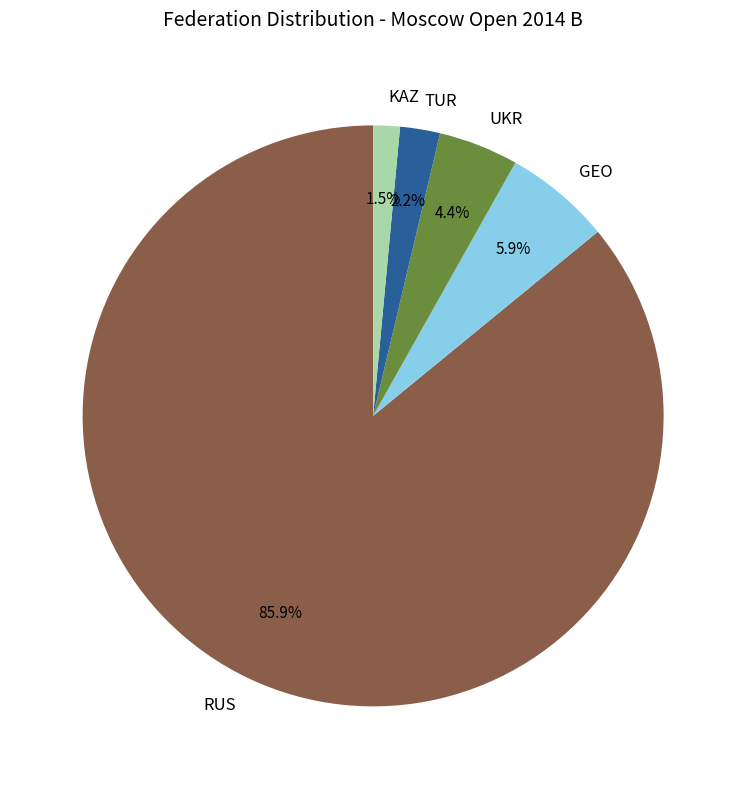

What is the smallest slice in the pie chart?

KAZ